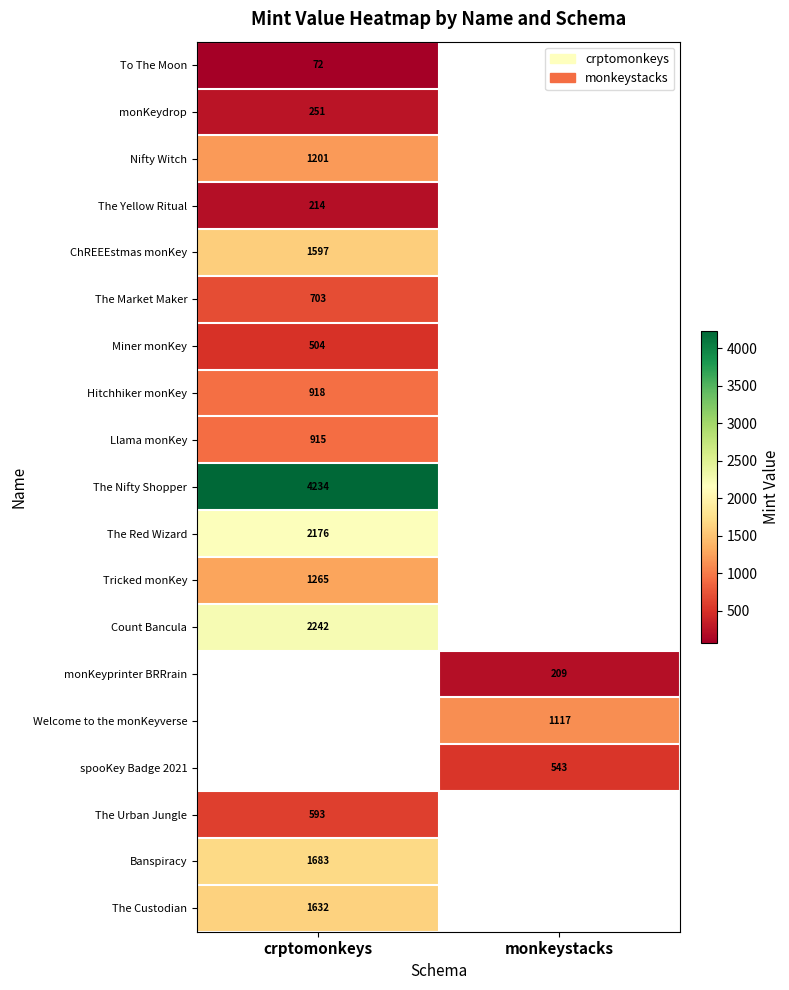

The value of The Market Maker at crptomonkeys is 703. True or false?

True